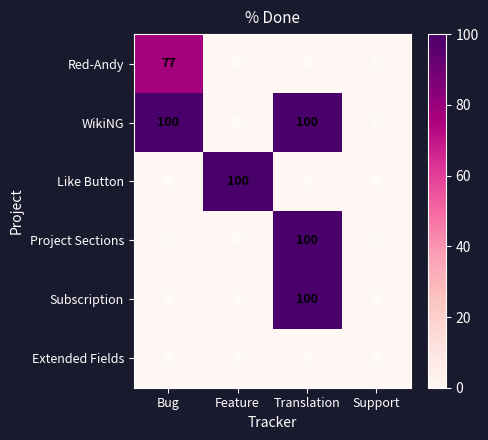

At how many categories does at least one series exceed 73?

3